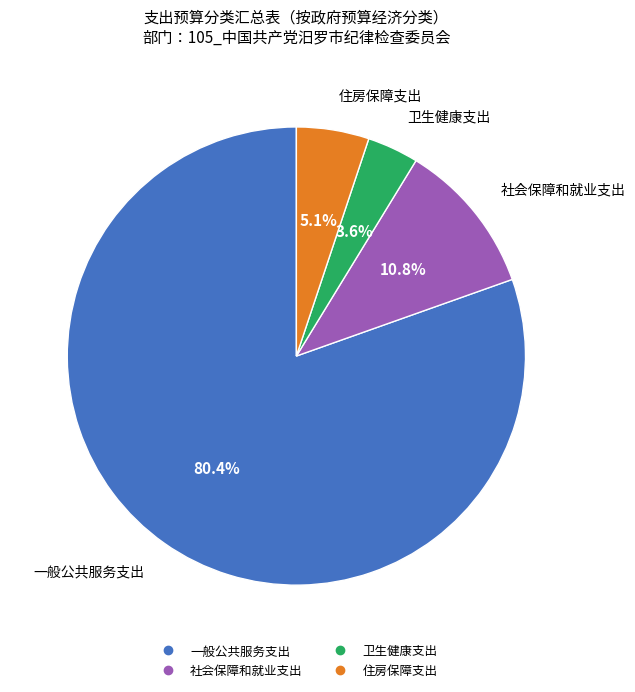

Count the number of slices in the pie.

4